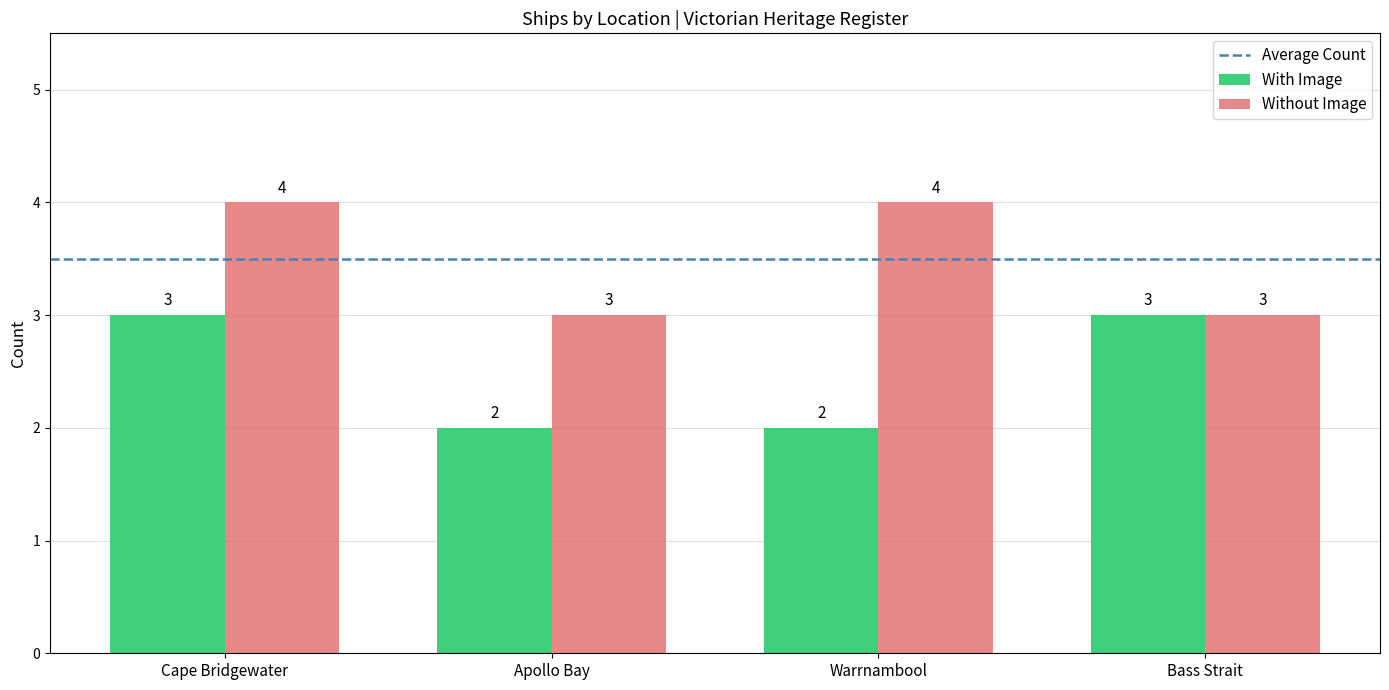

List the series in order of their overall mean, lowest first.

With Image, Without Image